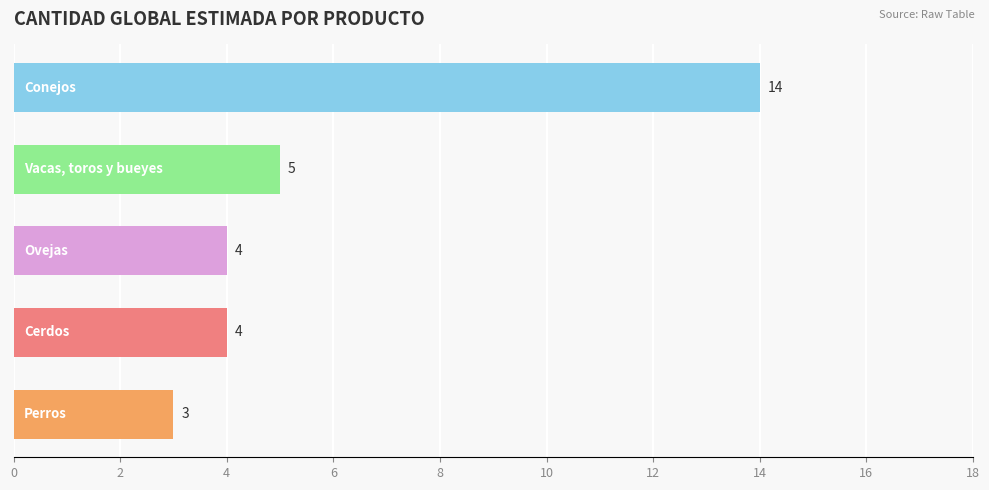

What is the difference between the maximum and second lowest values?

10